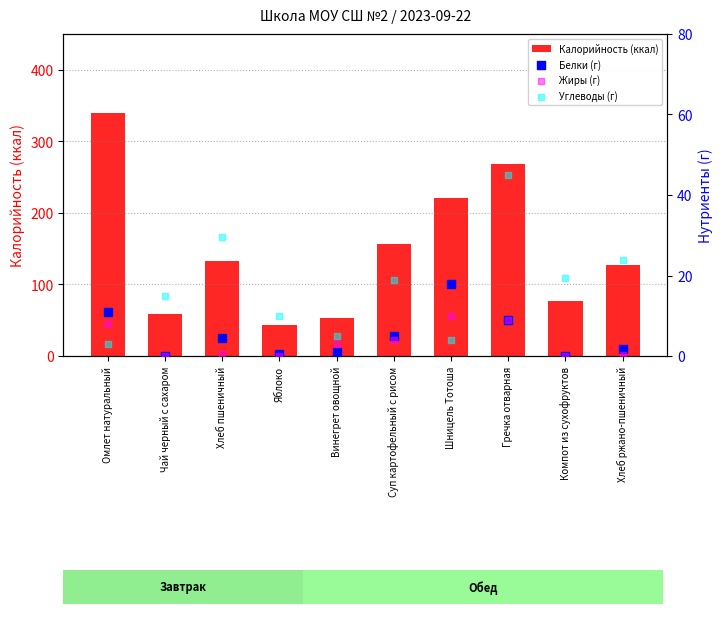

What is the total value across all series at Чай черный с сахаром?

73.0